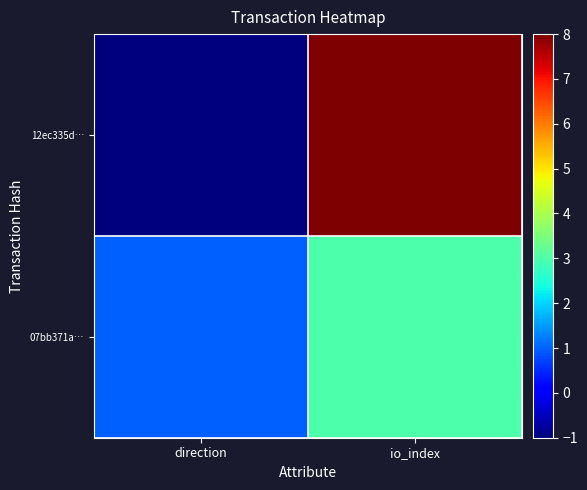

How many distinct data groups are displayed?

2